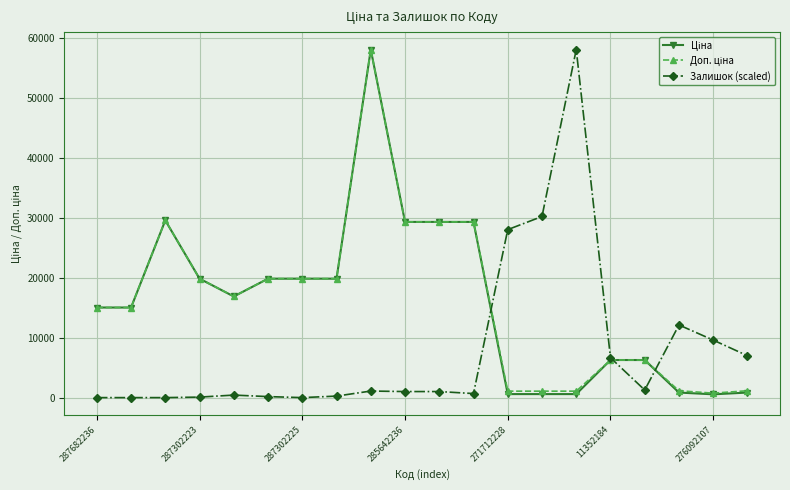

What is the maximum value shown in the chart?

58037.0